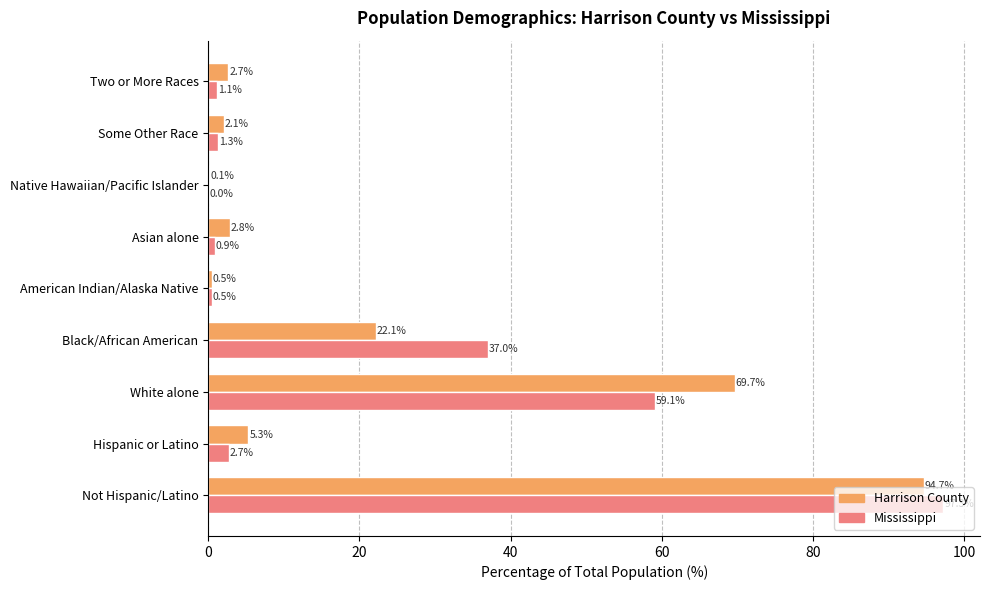

True or false: Harrison County has a value of 22.1 at Black/African American.

True